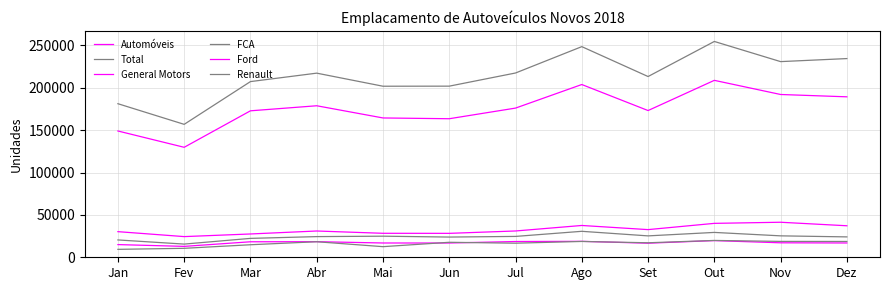

What is the smallest value displayed?

9361